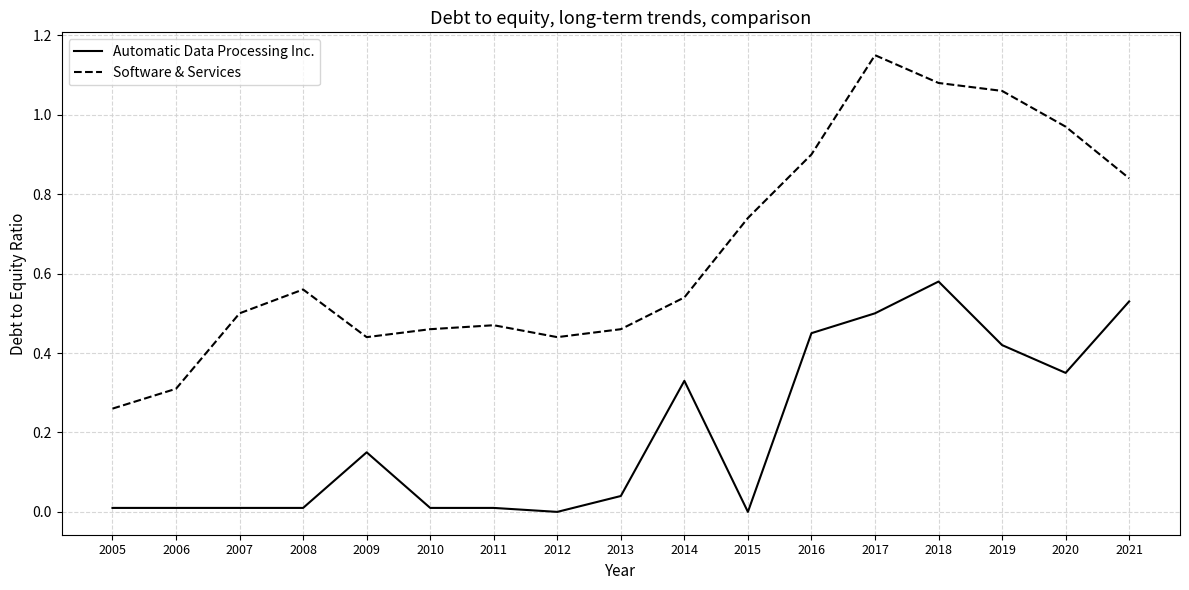

True or false: Automatic Data Processing Inc. has a value of 0.0 at 2015.

True